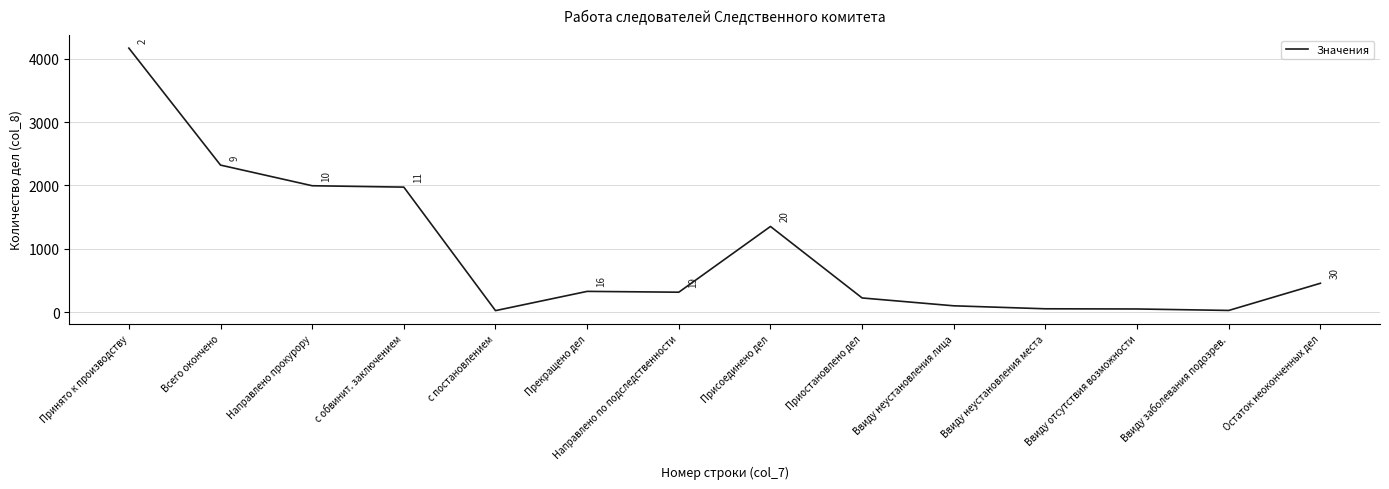

What is the sum of all values?

13363